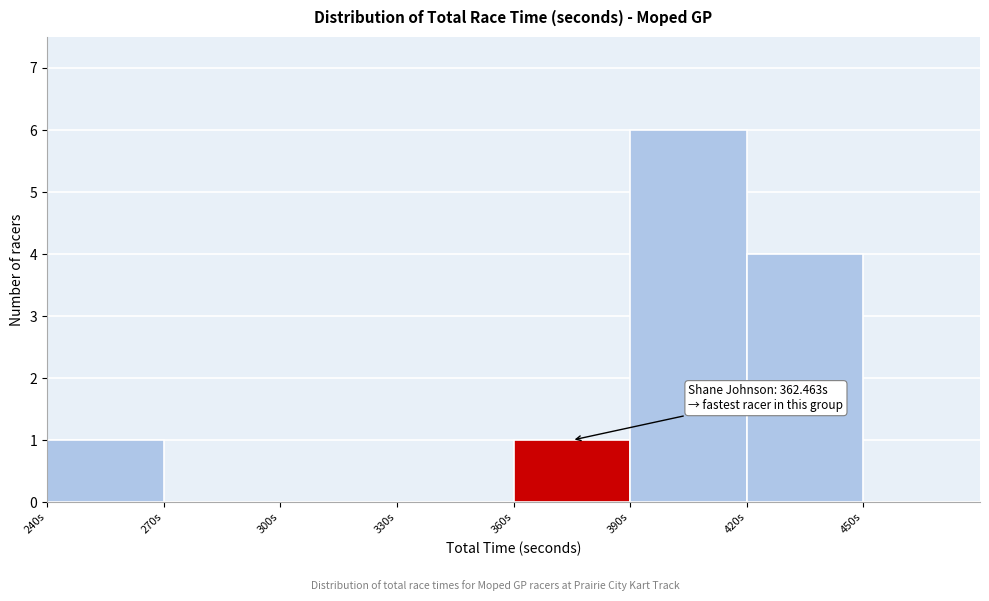

Which range on the x-axis has the tallest bar?

390 to 420